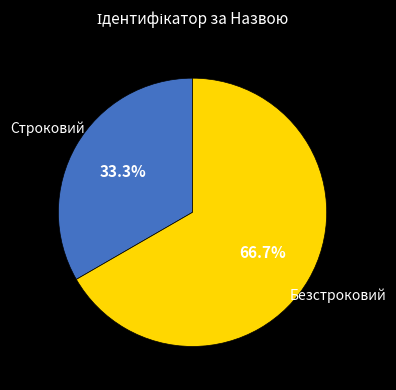

Is there any slice that represents more than half of the pie?

Yes